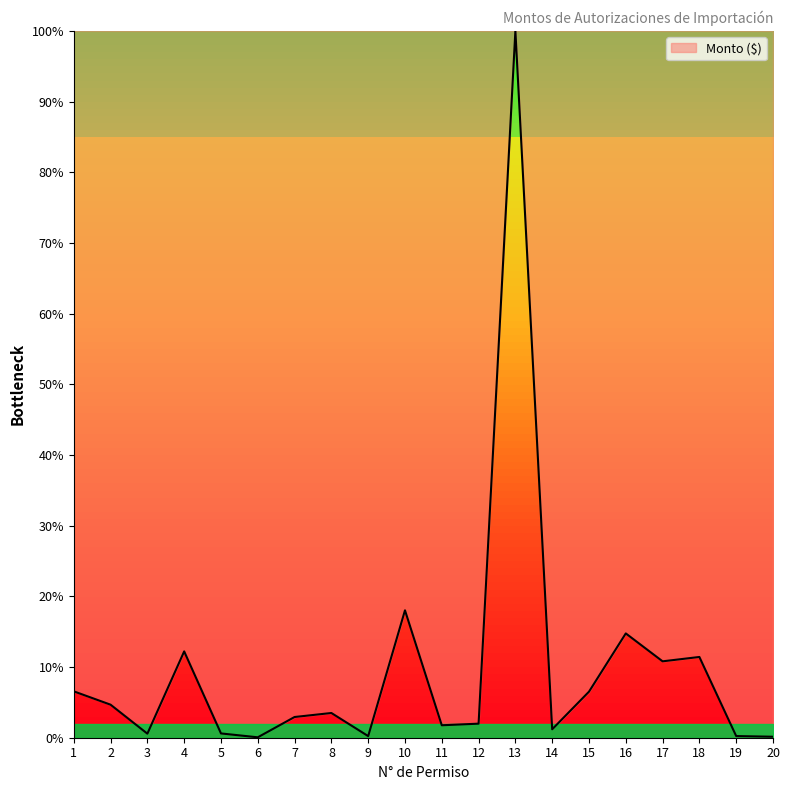

Approximately how many times larger is the value at 15 compared to 4?

0.5